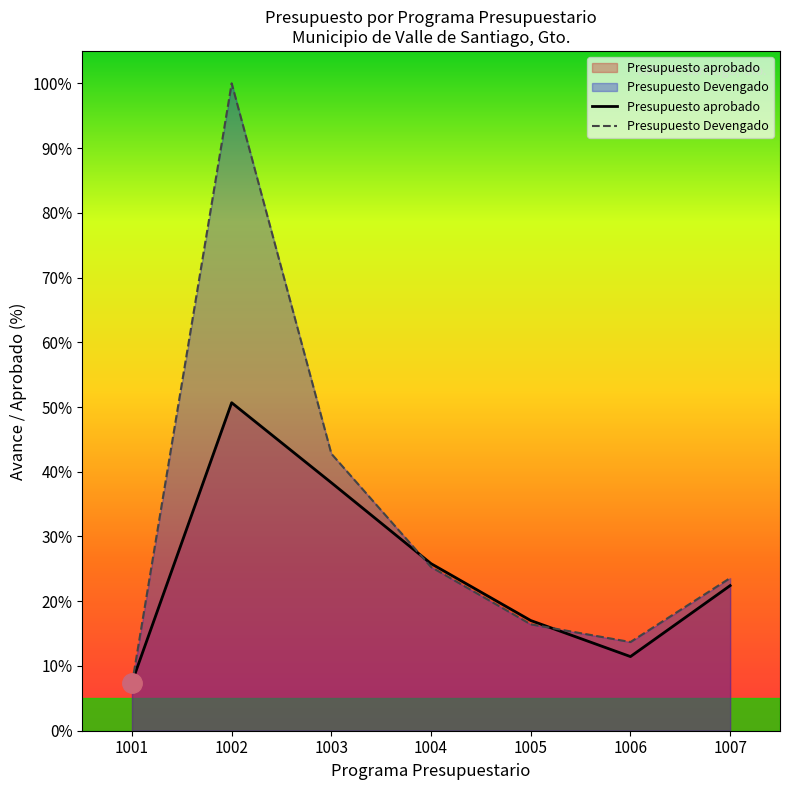

At which label does Presupuesto Devengado reach its peak?

1002